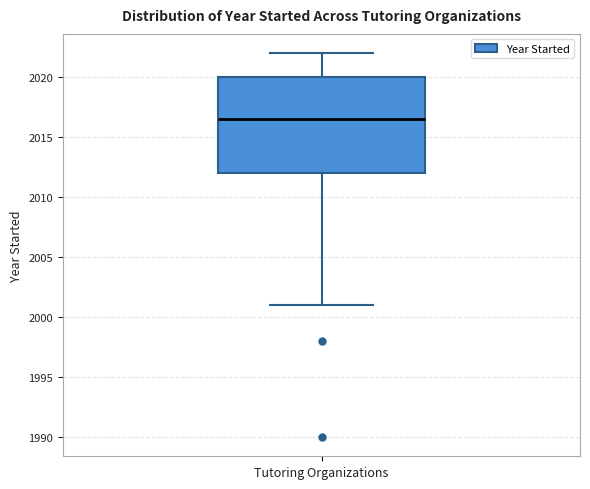

Transcribe this box plot: give where the median line is, the range the box spans, and where the two whiskers end, as read against the y-axis. The values are not printed on the chart, so give them approximately, as read against the axis.

median 2016.5, box 2012.0 to 2020.0, whiskers 2001.0 to 2022.0